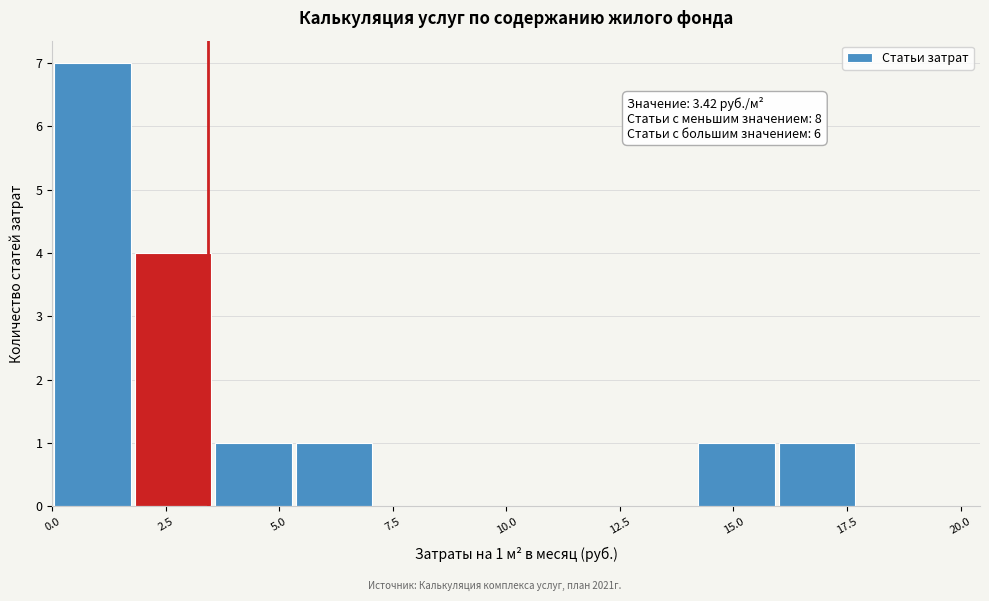

Around what value on the x-axis is the tallest bar? Give the approximate position of its centre, as read against the axis.

1.0